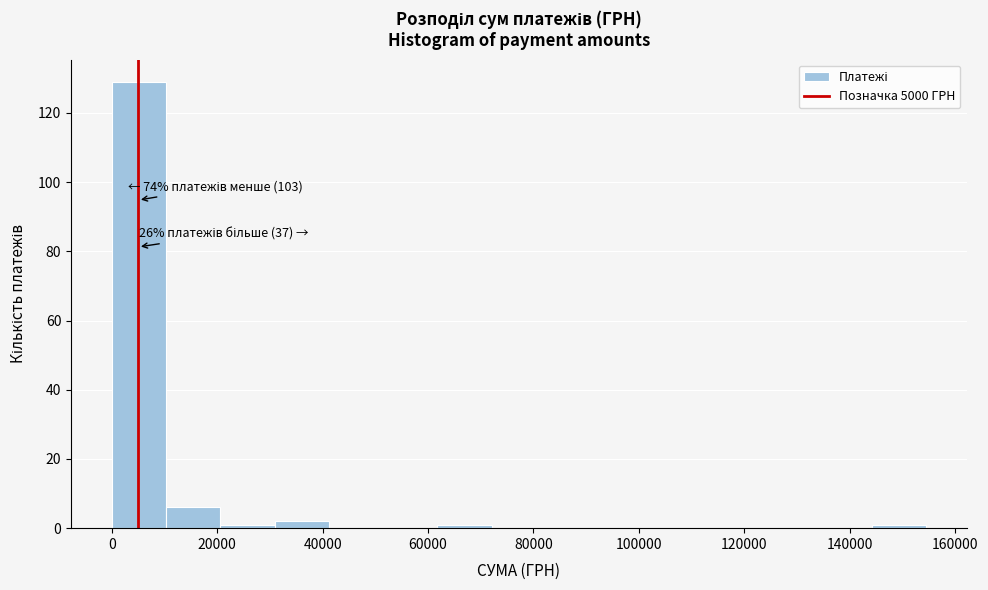

Which range on the x-axis has the tallest bar?

0 to 10000